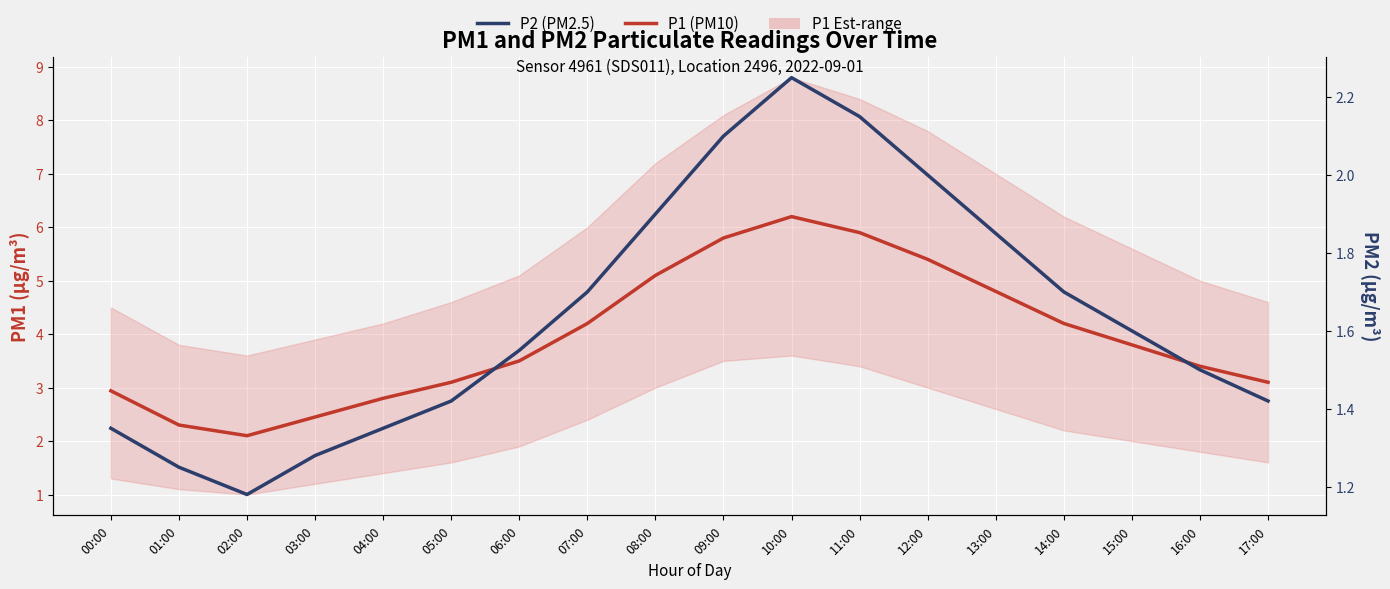

At which category is the sum across all series the highest?

10:00